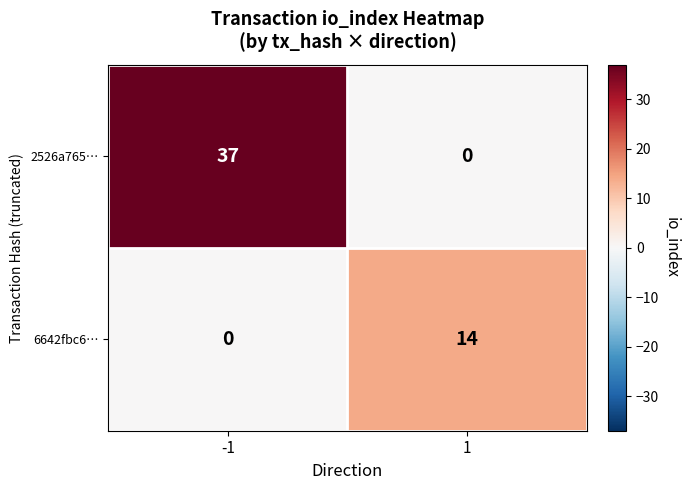

At -1, list the series in order from largest to smallest.

2526a765…, 6642fbc6…